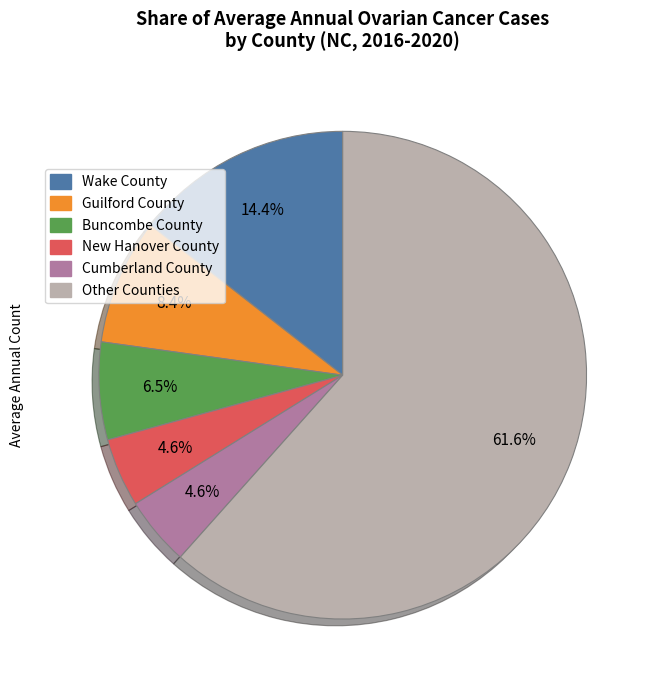

How many segments does this pie chart have?

6